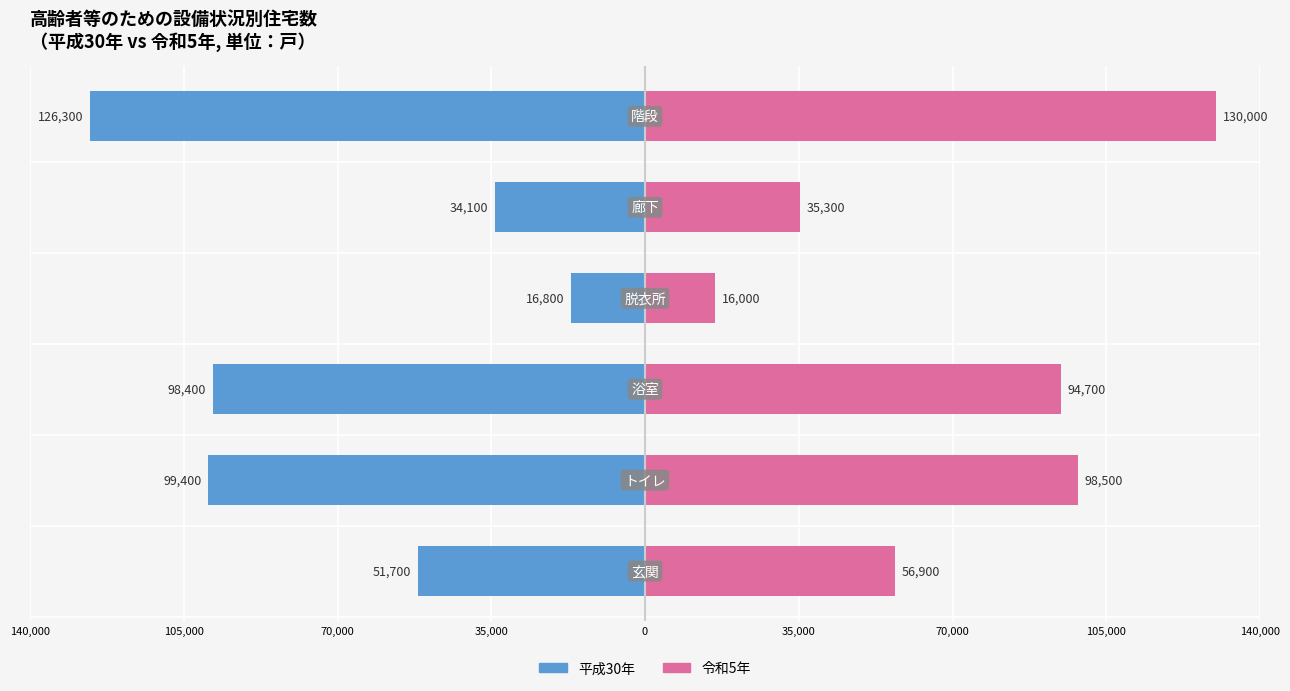

What is the total value across all series at 35,000?

-800